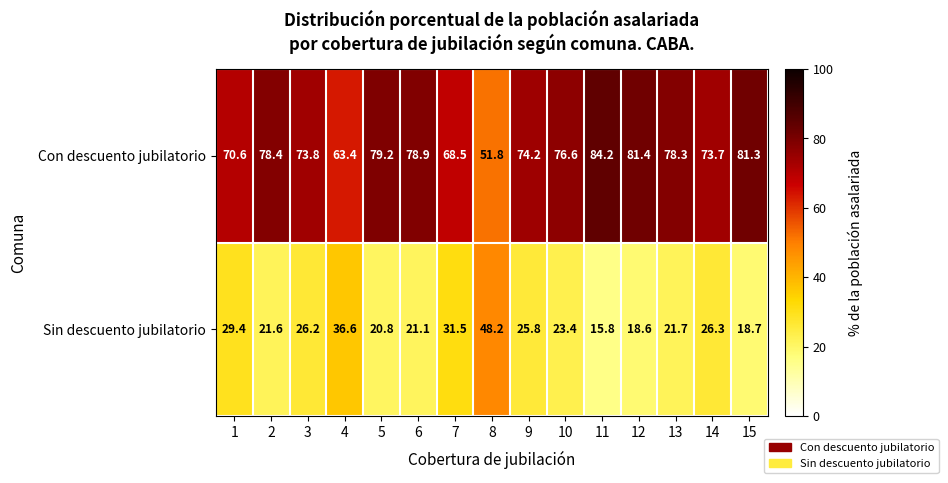

What is the highest value of the Con descuento jubilatorio series?

84.2